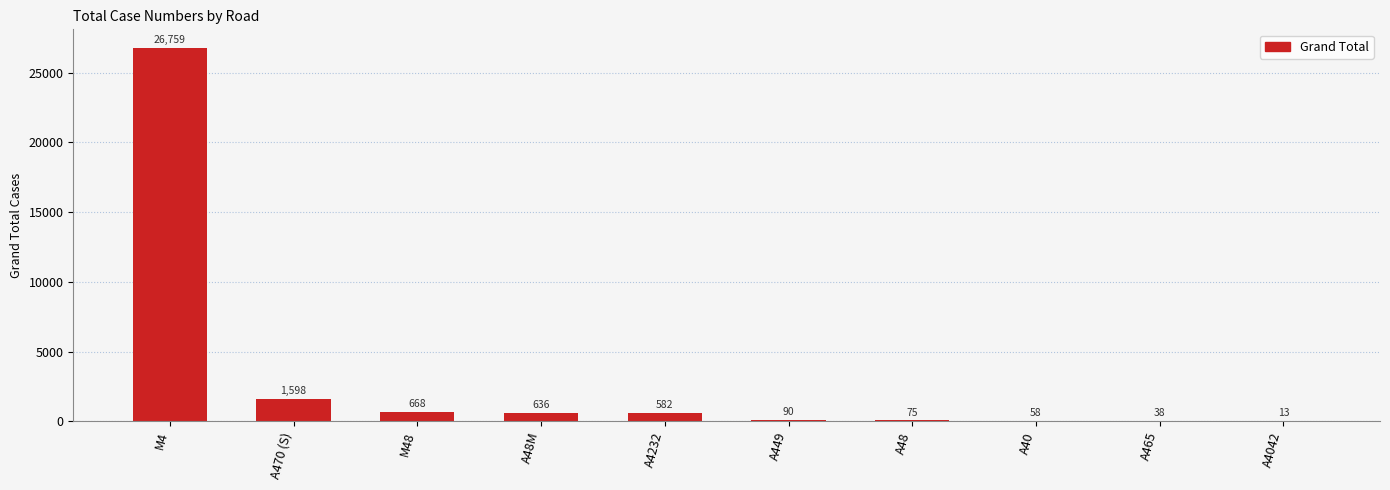

What is the maximum value shown in the chart?

26759